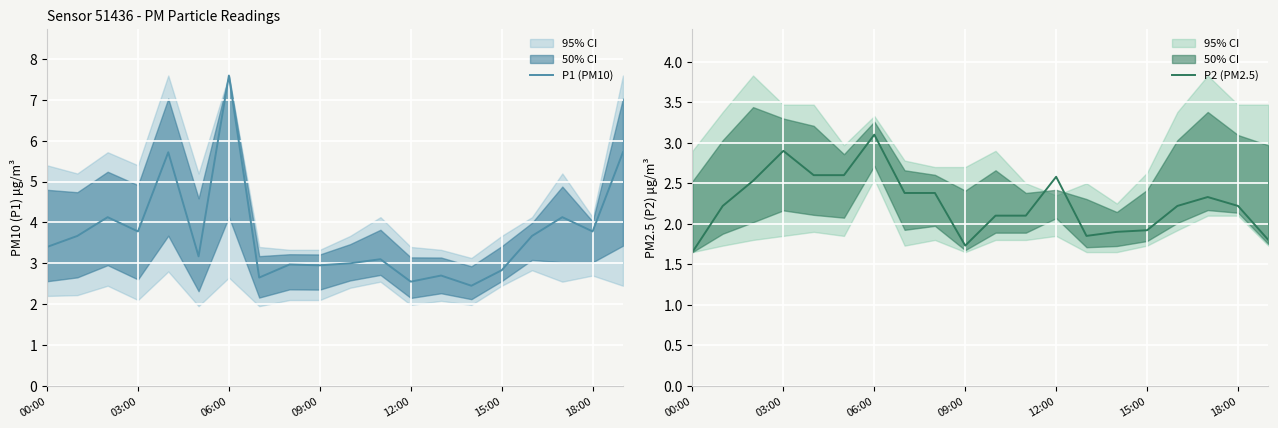

At which label does P1 (PM10) reach its peak?

06:00